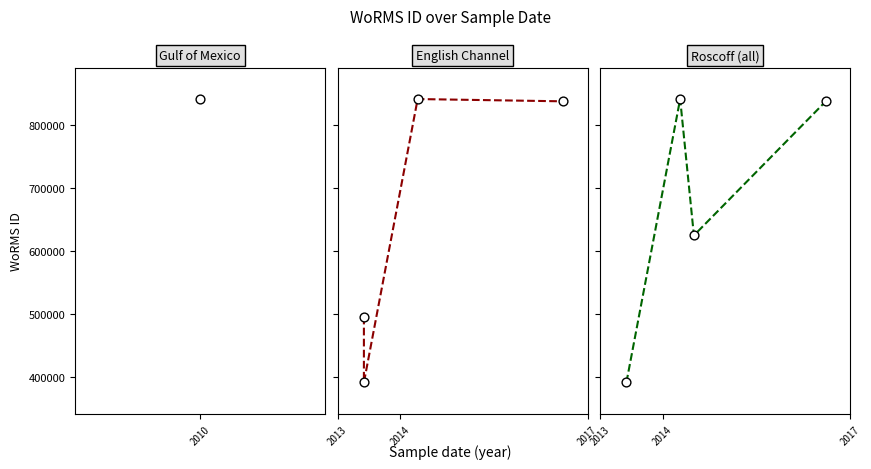

At how many categories does at least one series exceed 607298?

3